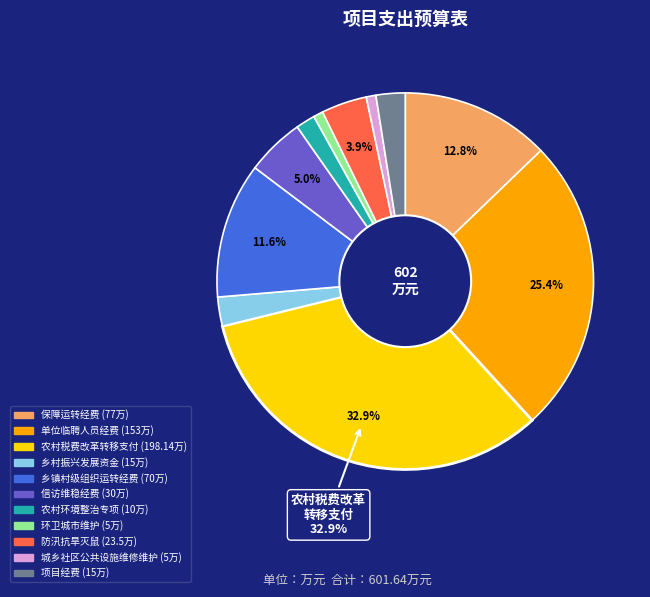

Between 单位临聘人员经费 and 乡村振兴发展资金, which is larger?

单位临聘人员经费